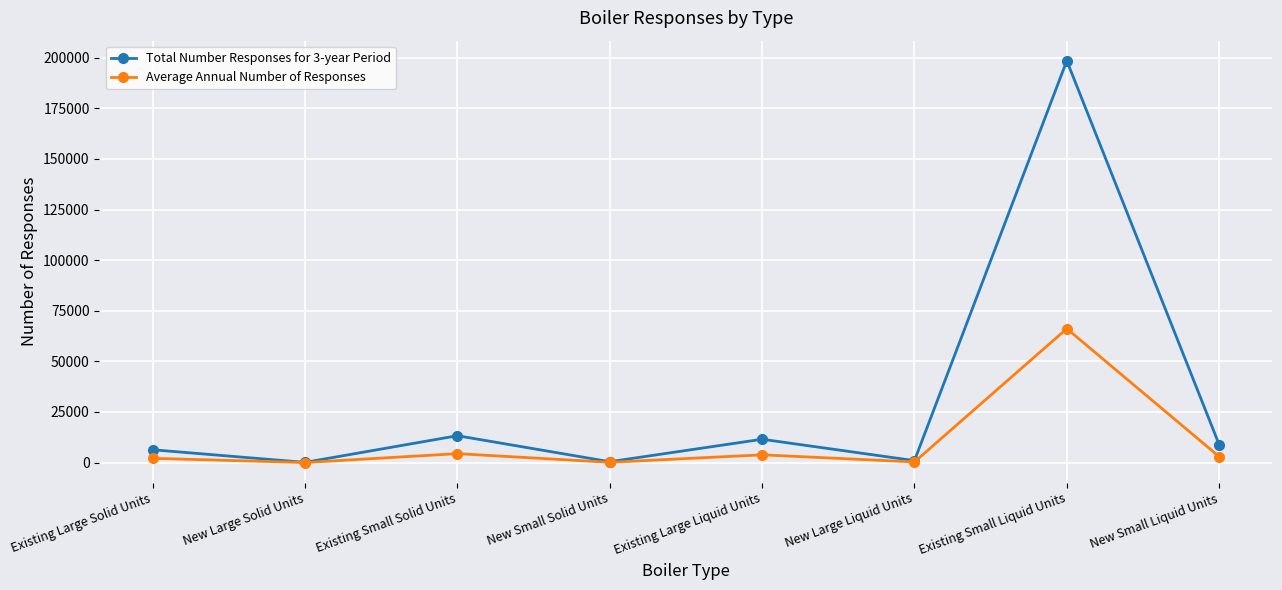

At how many categories does at least one series exceed 27330?

1